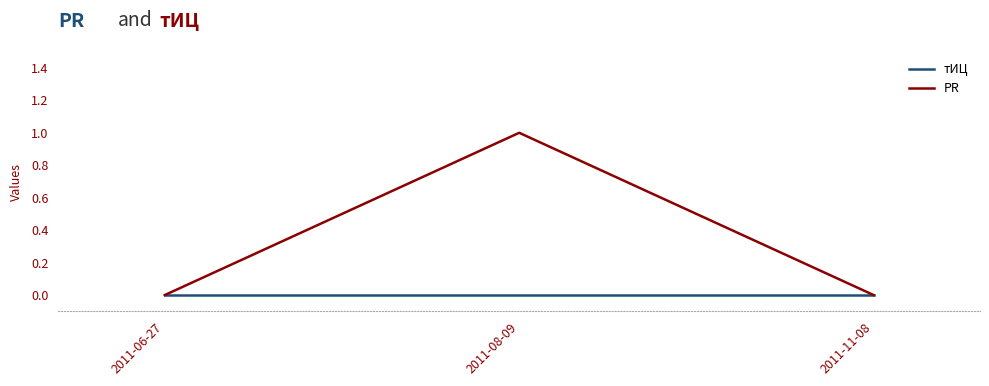

Count the number of data series in this chart.

2